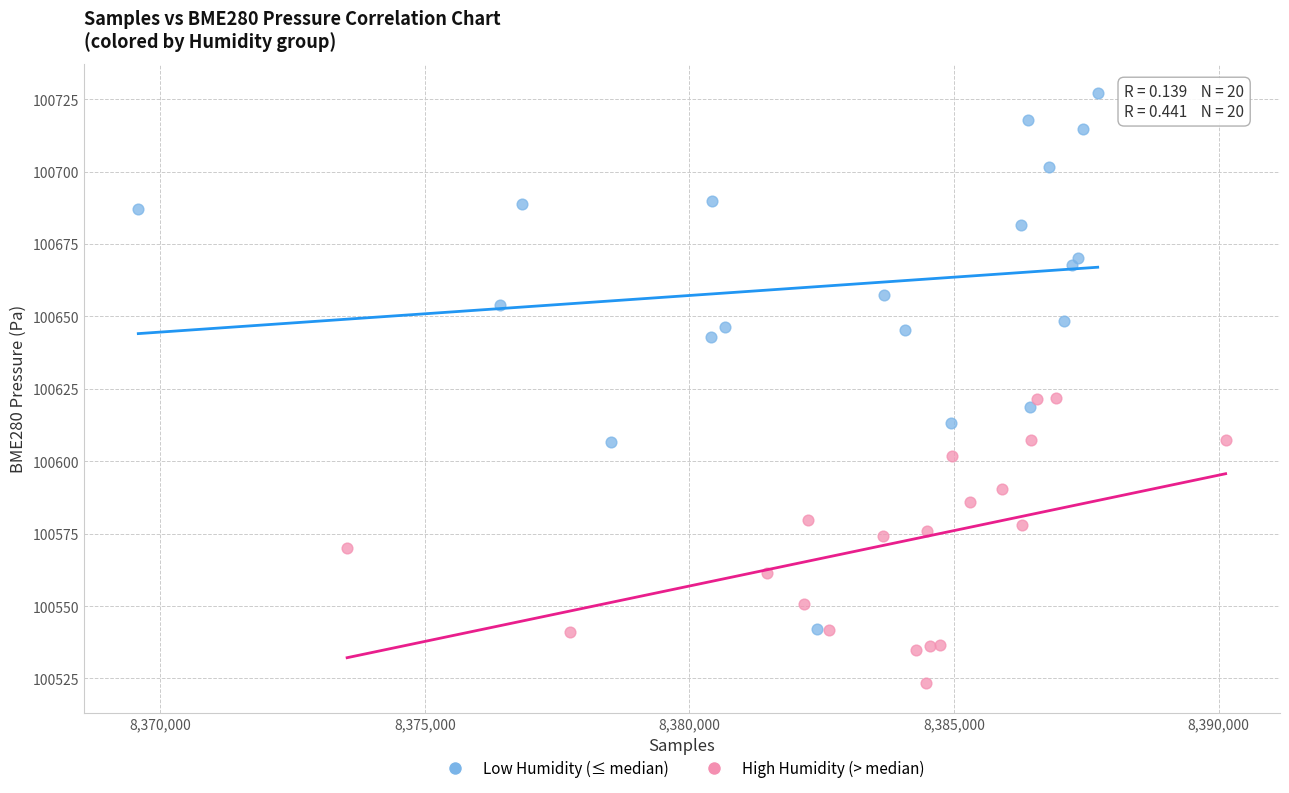

Which series has the widest spread of Y values?

Low Humidity (≤ median)